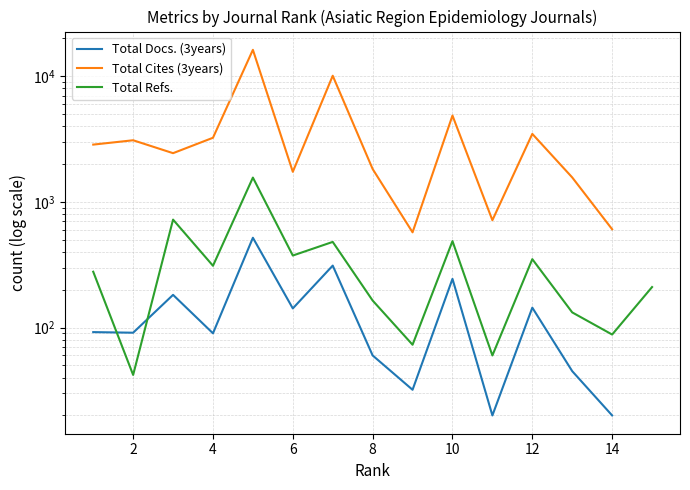

The Total Refs. series shows 42.4 at 8. True or false?

False